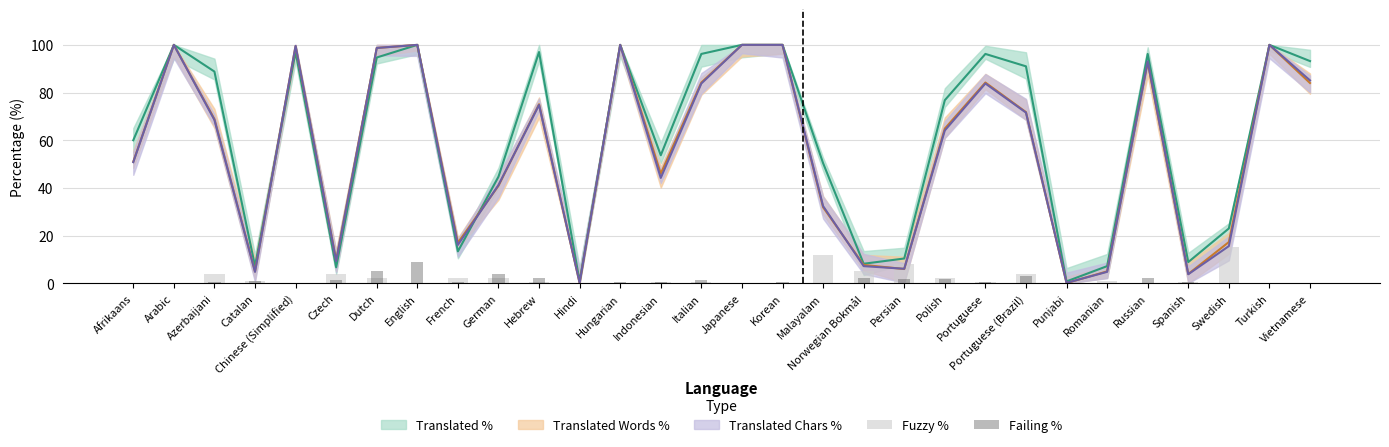

How many values in Fuzzy % are above zero?

18